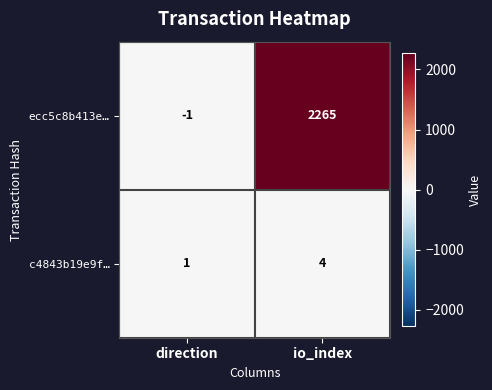

What is the difference between the ecc5c8b413e… values at direction and io_index?

2266